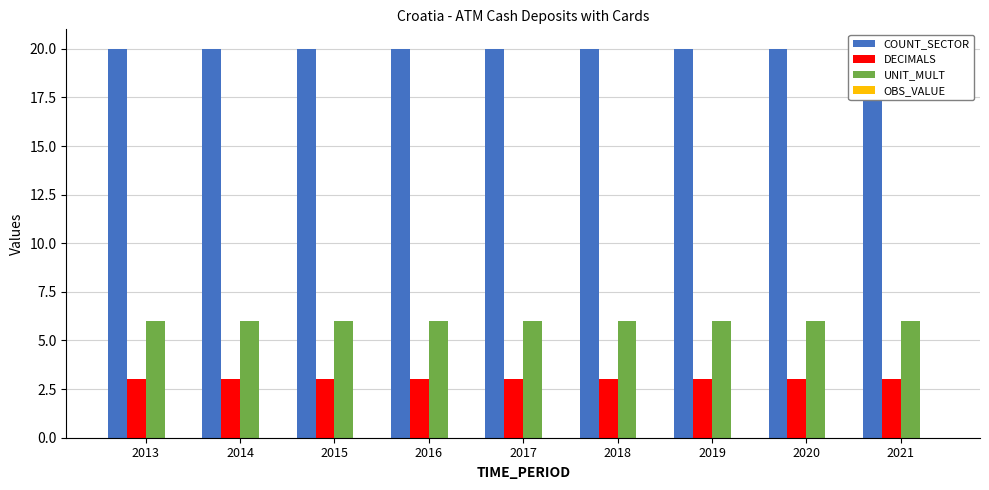

True or false: OBS_VALUE has a value of 0 at 2017.

True